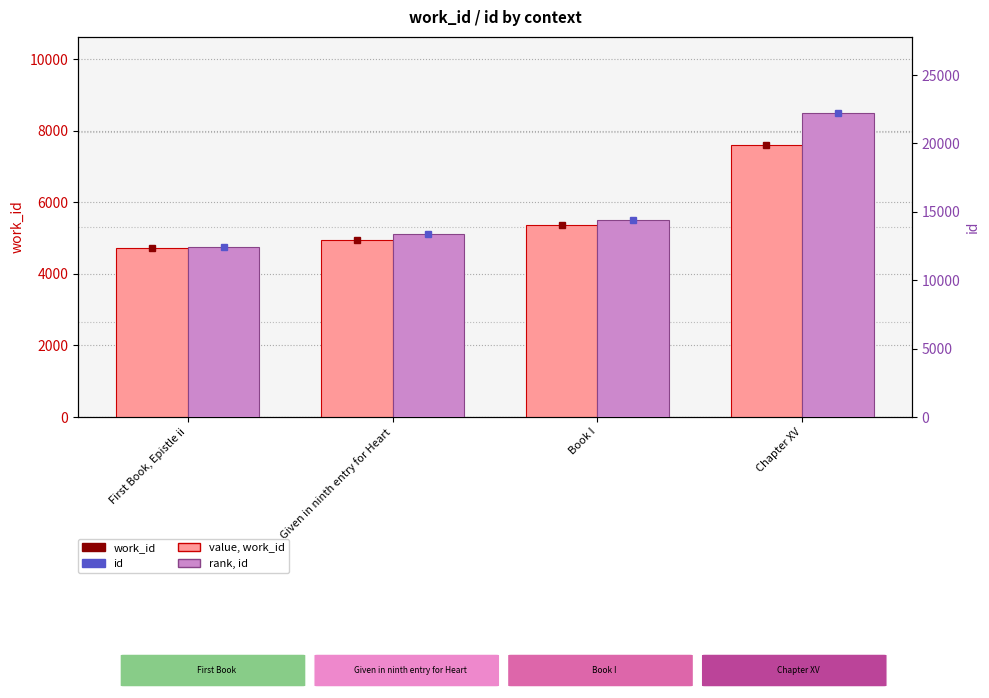

What is the label of the 2nd bar from the left?

Given in ninth entry for Heart